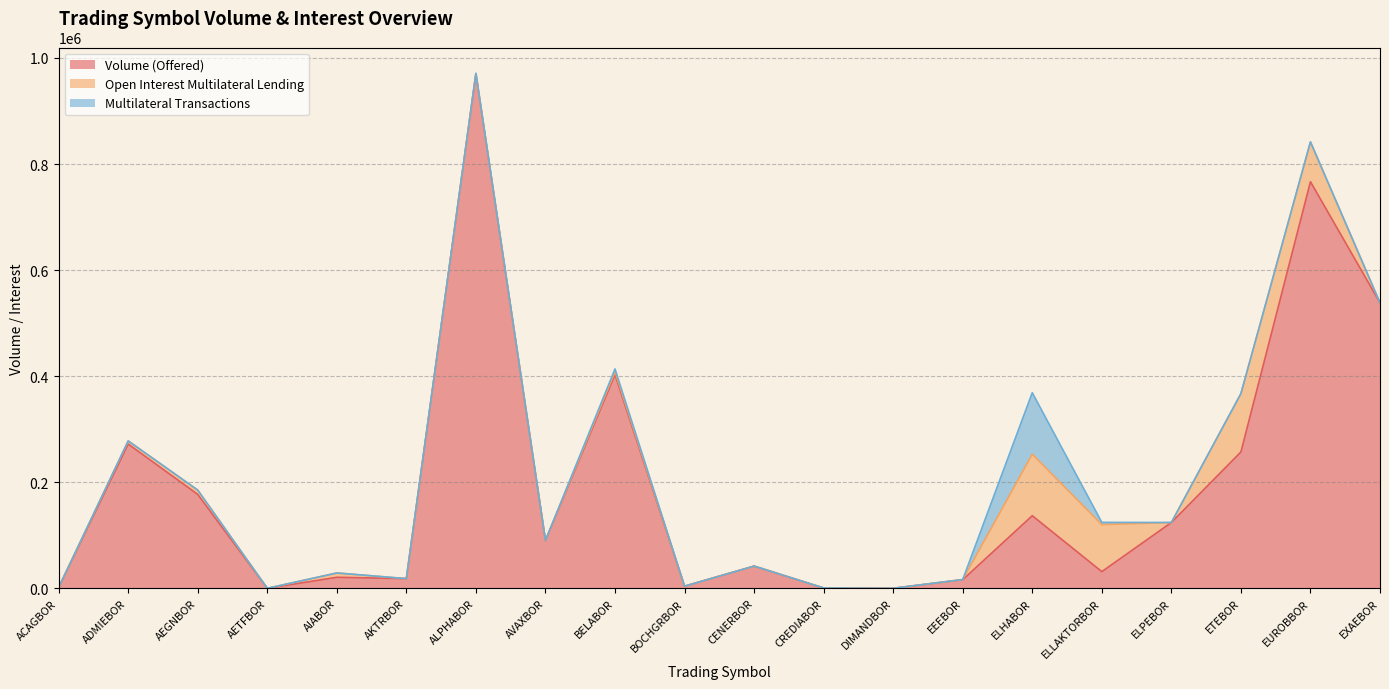

Reading right to left, list all the values displayed in this chart.

Volume (Offered): EXAEBOR=538374	EUROBBOR=766744	ETEBOR=257083	ELPEBOR=124064	ELLAKTORBOR=31428	ELHABOR=136893	EEEBOR=16226	DIMANDBOR=0	CREDIABOR=554	CENERBOR=41809	BOCHGRBOR=3960	BELABOR=403045	AVAXBOR=90305	ALPHABOR=970200	AKTRBOR=18219	AIABOR=20763	AETFBOR=0	AEGNBOR=177072	ADMIEBOR=271985	ACAGBOR=1519
Open Interest Multilateral Lending: EXAEBOR=0	EUROBBOR=75000	ETEBOR=110000	ELPEBOR=0	ELLAKTORBOR=88692	ELHABOR=115974	EEEBOR=200	DIMANDBOR=0	CREDIABOR=0	CENERBOR=0	BOCHGRBOR=0	BELABOR=5627	AVAXBOR=0	ALPHABOR=500	AKTRBOR=0	AIABOR=8100	AETFBOR=0	AEGNBOR=8038	ADMIEBOR=5902	ACAGBOR=0
Multilateral Transactions: EXAEBOR=0	EUROBBOR=0	ETEBOR=0	ELPEBOR=0	ELLAKTORBOR=4171	ELHABOR=115974	EEEBOR=0	DIMANDBOR=0	CREDIABOR=0	CENERBOR=0	BOCHGRBOR=0	BELABOR=5000	AVAXBOR=0	ALPHABOR=500	AKTRBOR=0	AIABOR=0	AETFBOR=0	AEGNBOR=0	ADMIEBOR=0	ACAGBOR=0